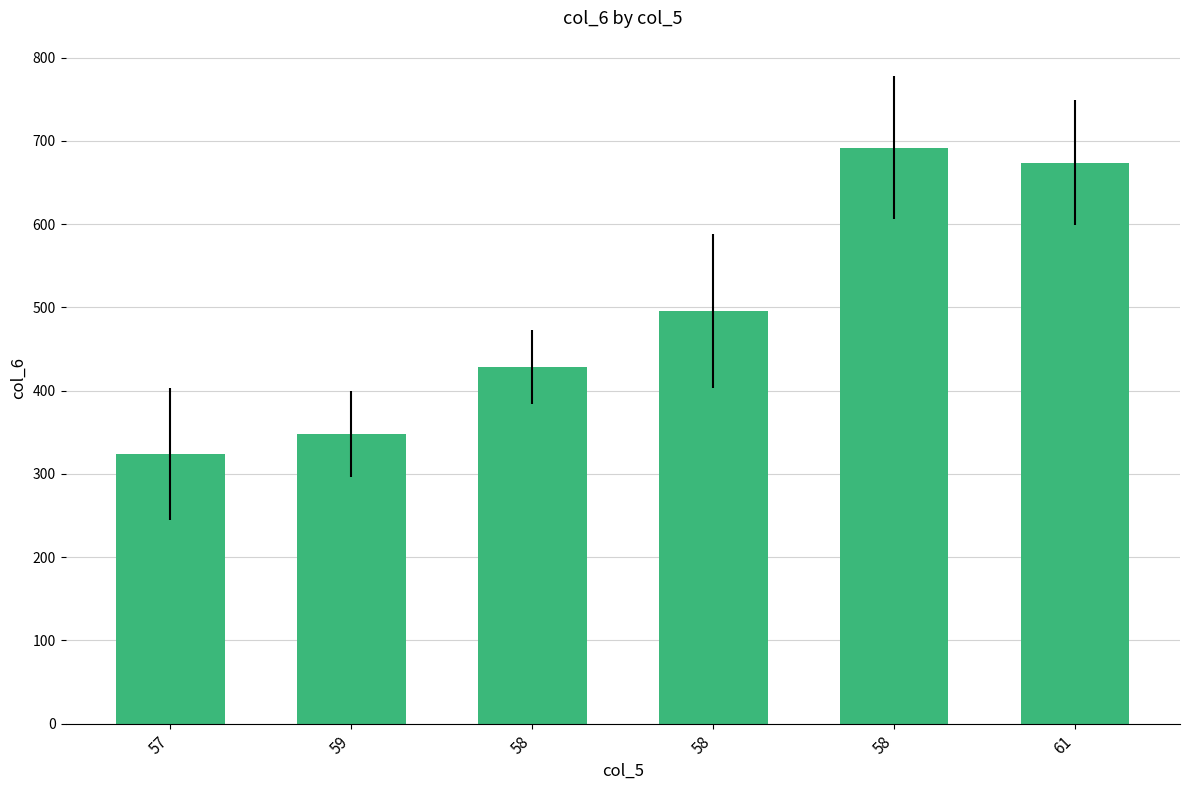

What is the approximate value at 58?

692